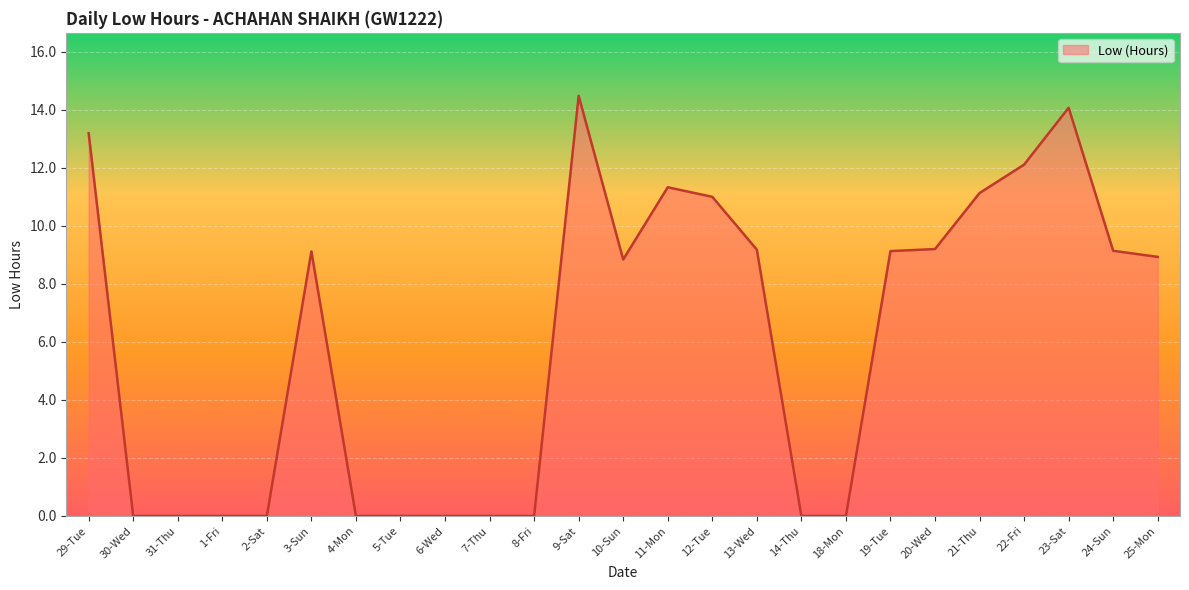

Which label corresponds to the largest value in the chart?

9-Sat